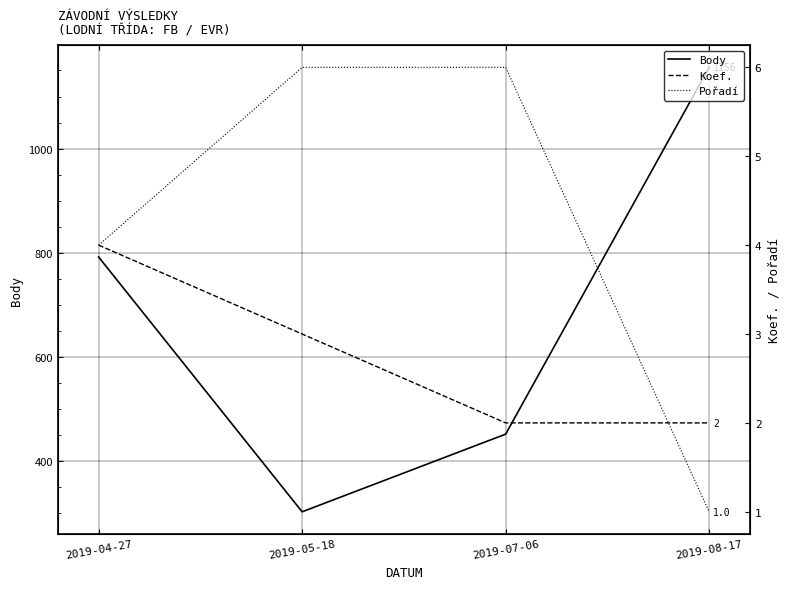

How many data points does each series have?

4